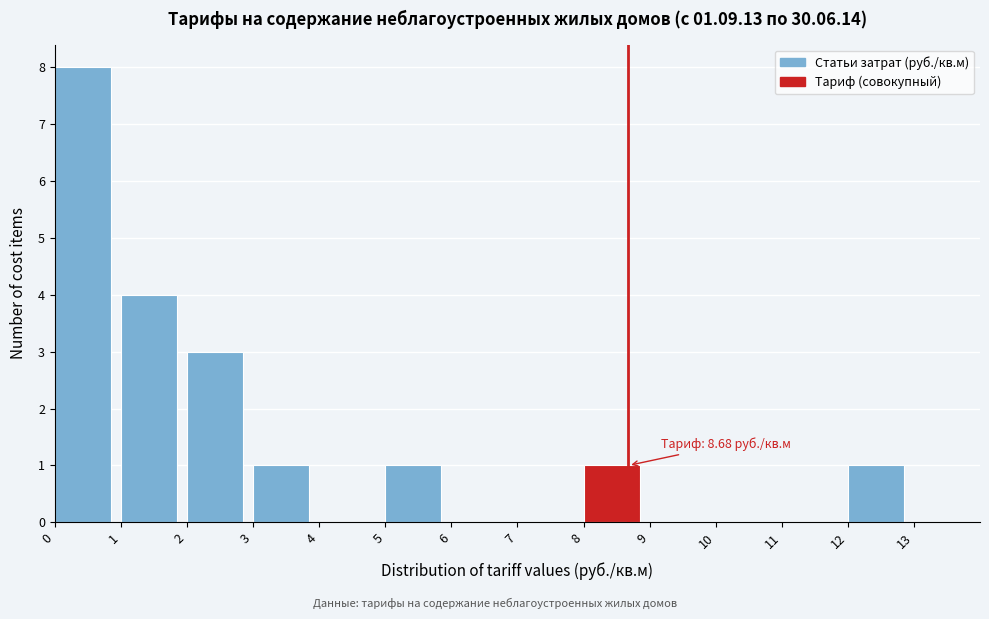

Which range on the x-axis has the tallest bar?

0 to 1